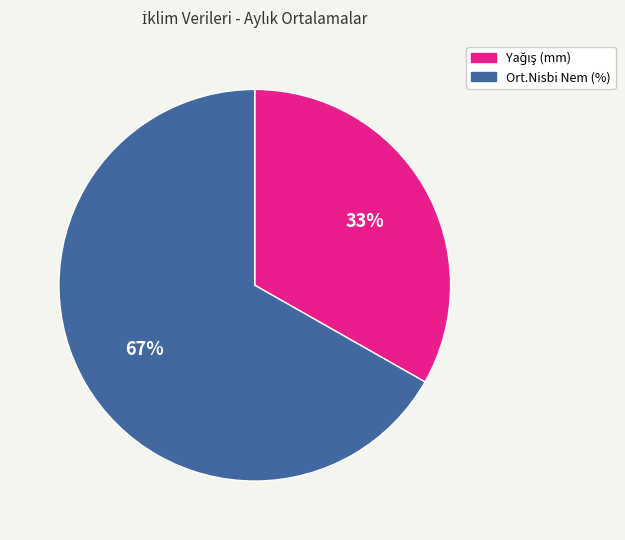

Count the number of slices in the pie.

2